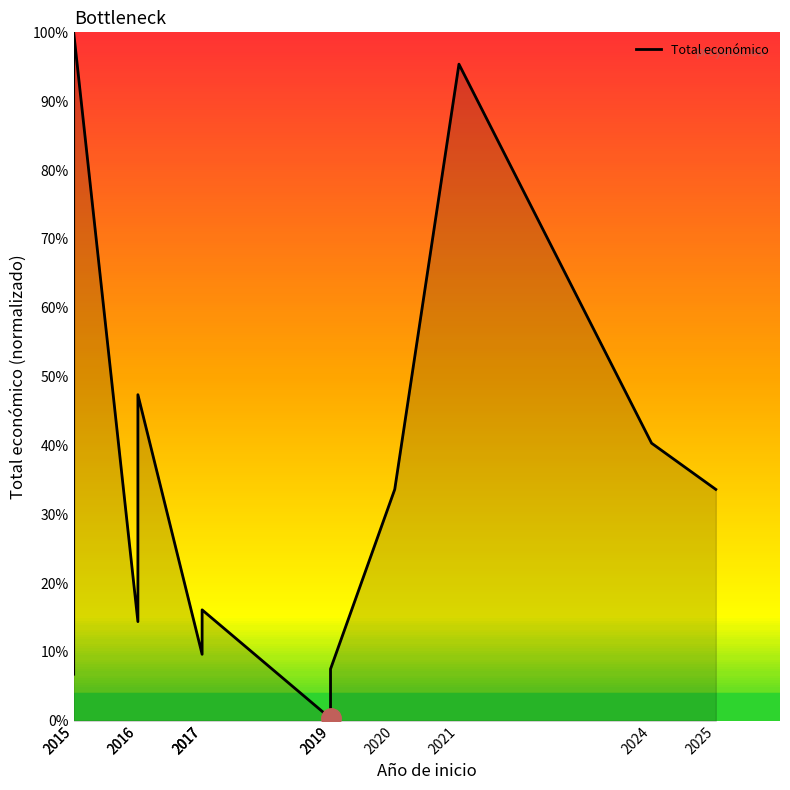

What is the value of the 8th point from the left?

0.3